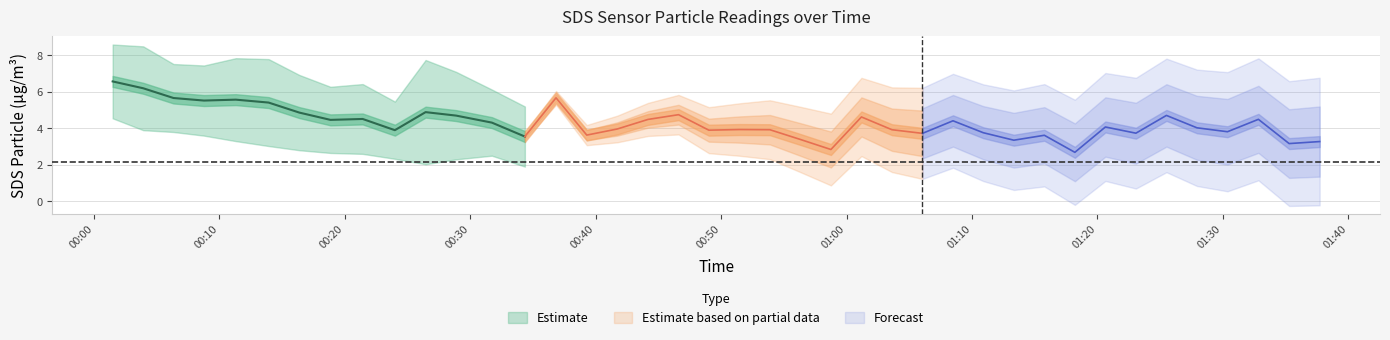

At which category does SDS_P1 reach its first local valley?

3